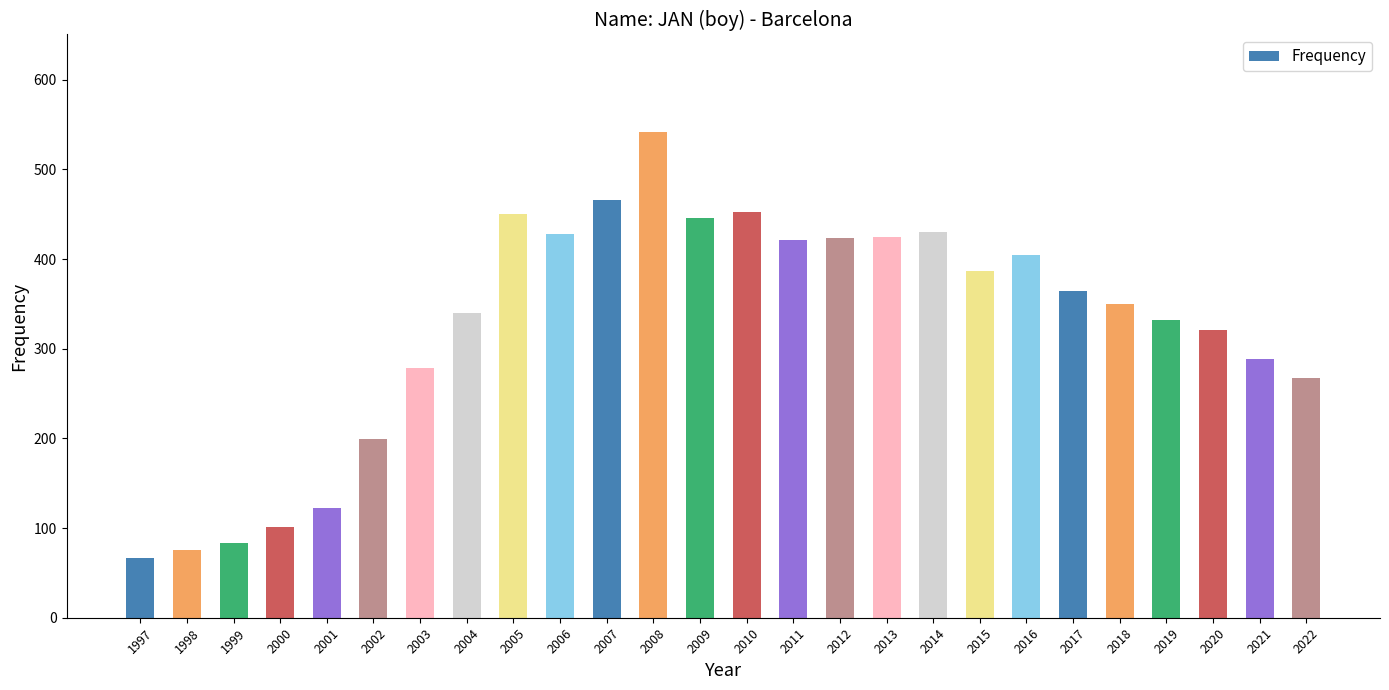

What is the difference between the maximum and minimum values?

475